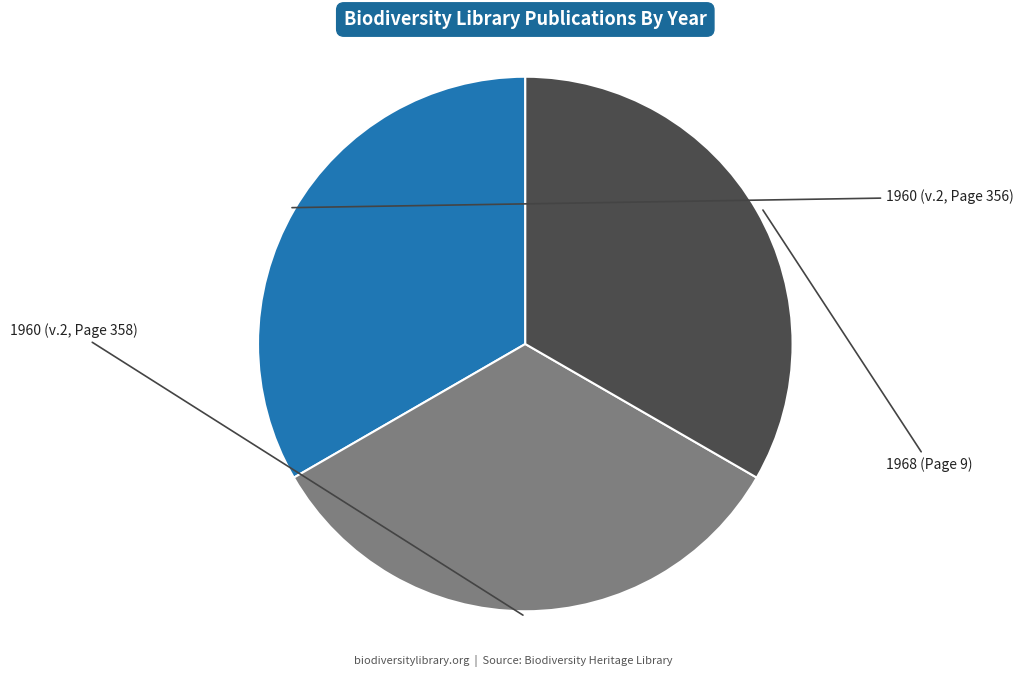

Which category has the smallest portion of the pie?

1960 (v.2, Page 356)